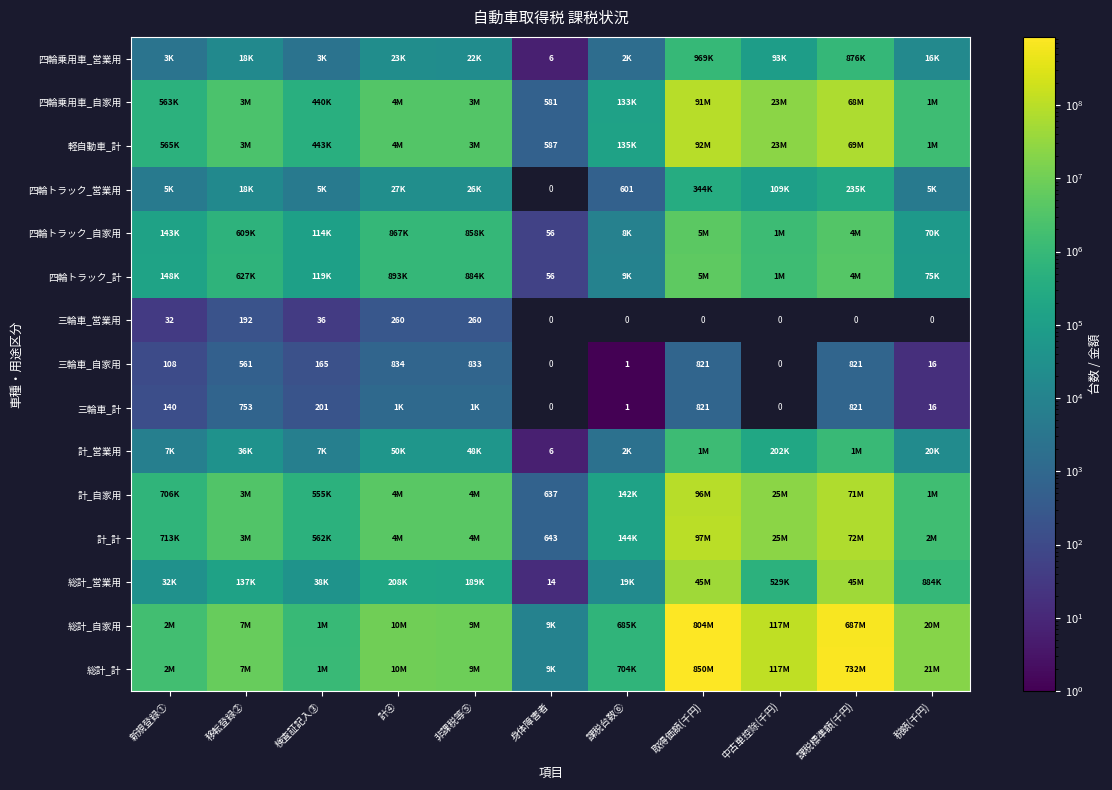

What is the average value of the 四輪トラック_計 series?

1192787.6